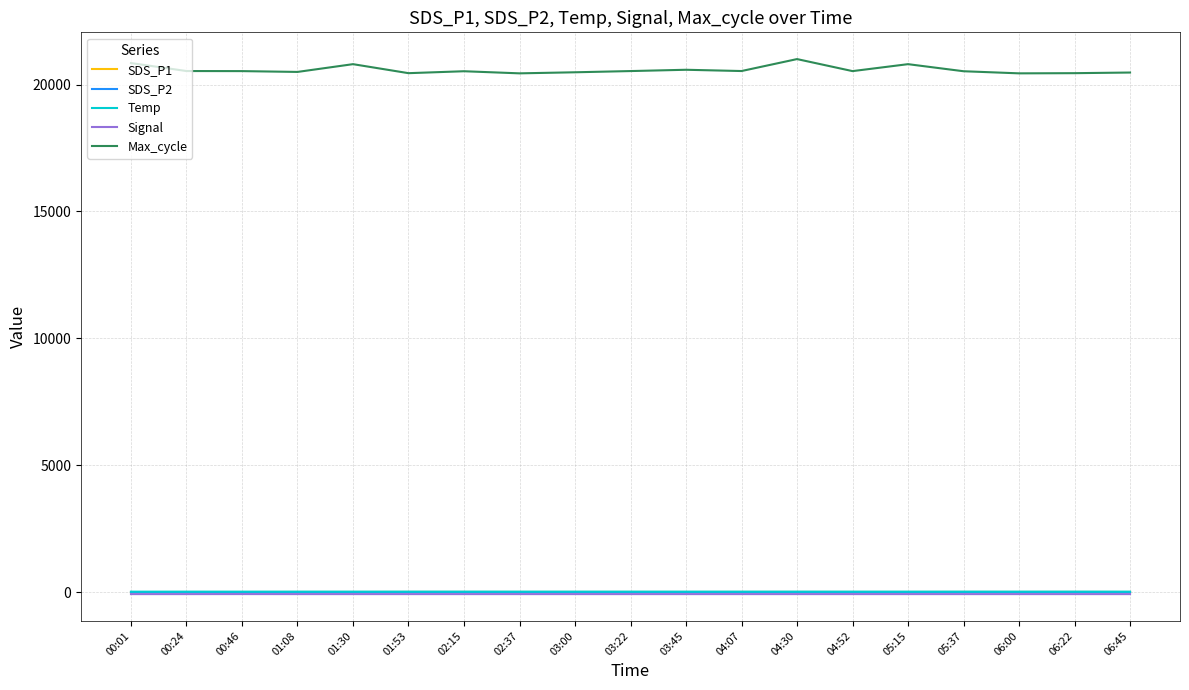

What is the difference between the second highest and minimum values in the SDS_P1 series?

3.7